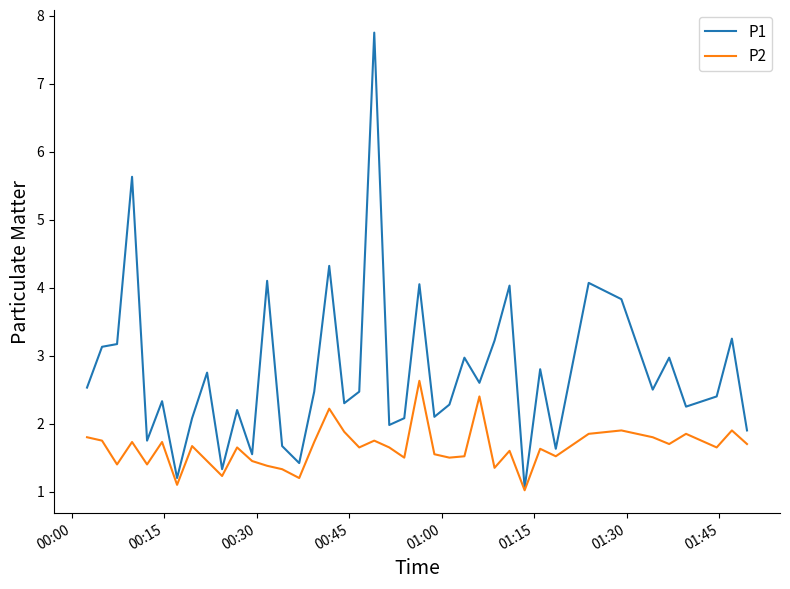

Which series has the largest total across all categories?

P1